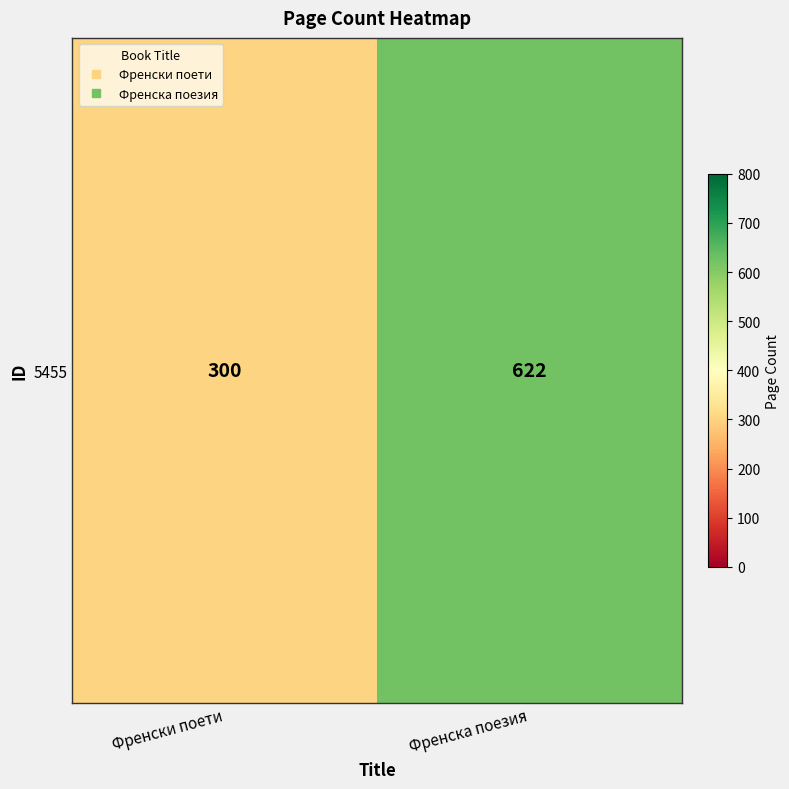

What is the sum of all values?

922